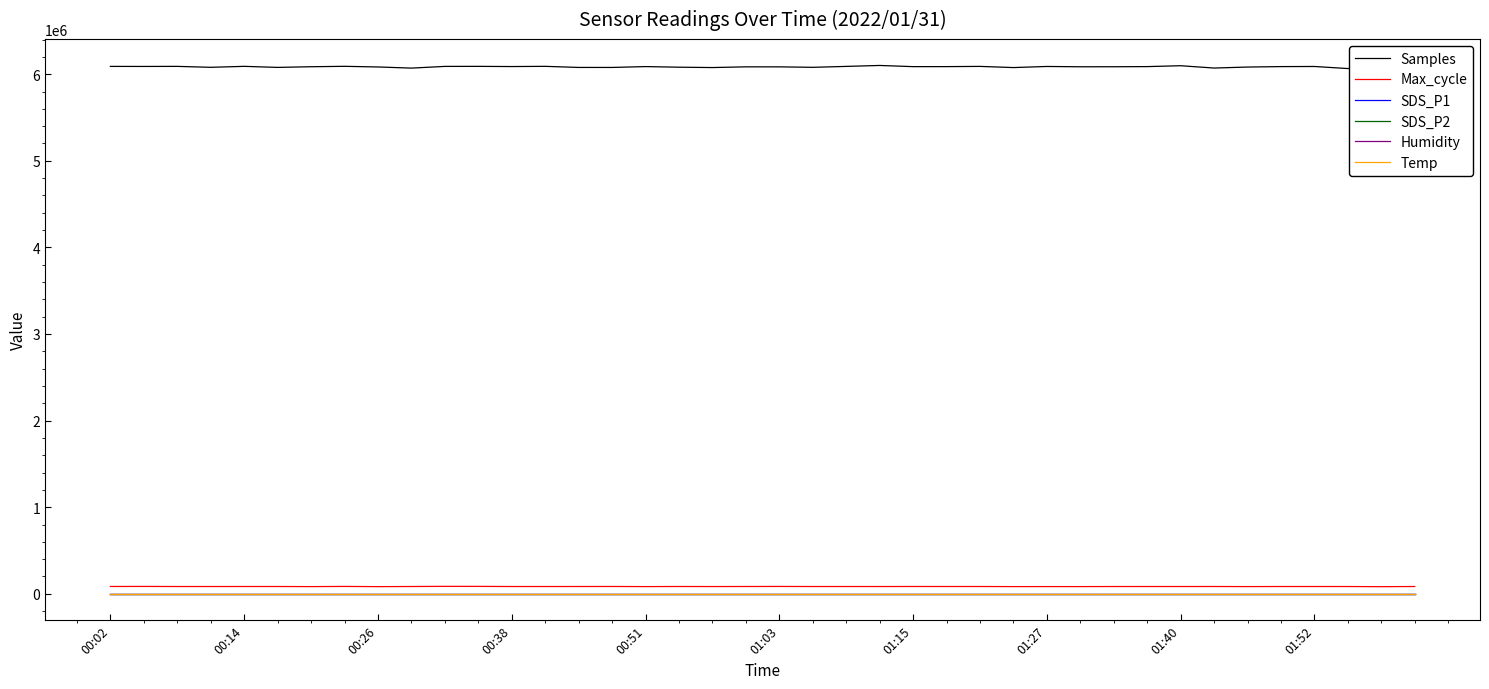

True or false: Max_cycle and SDS_P1 cross at least once.

False